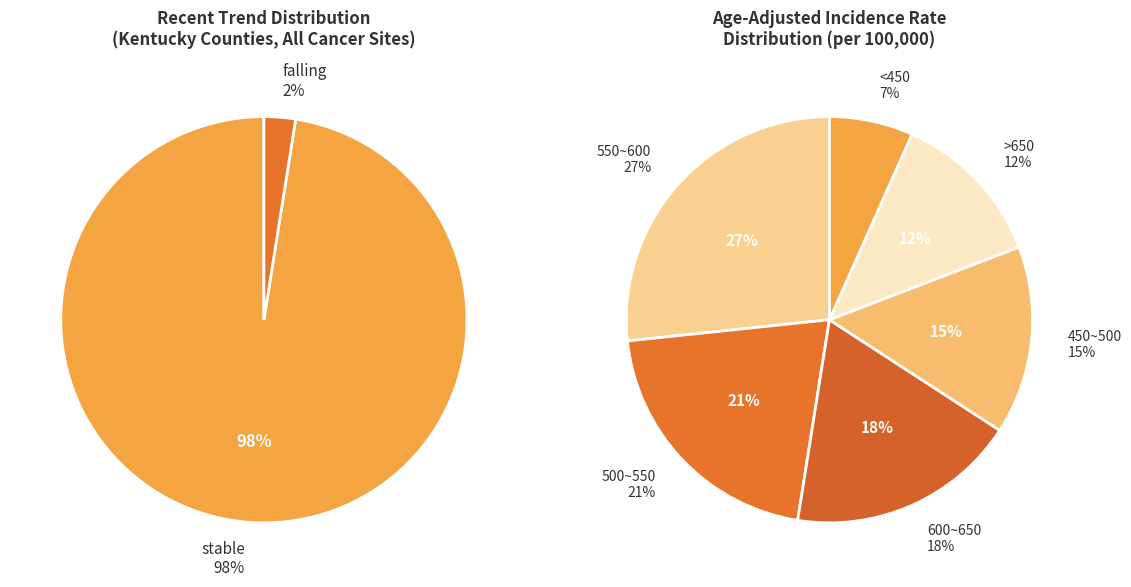

Combined, what portion of the pie is stable and rising?

97.5%